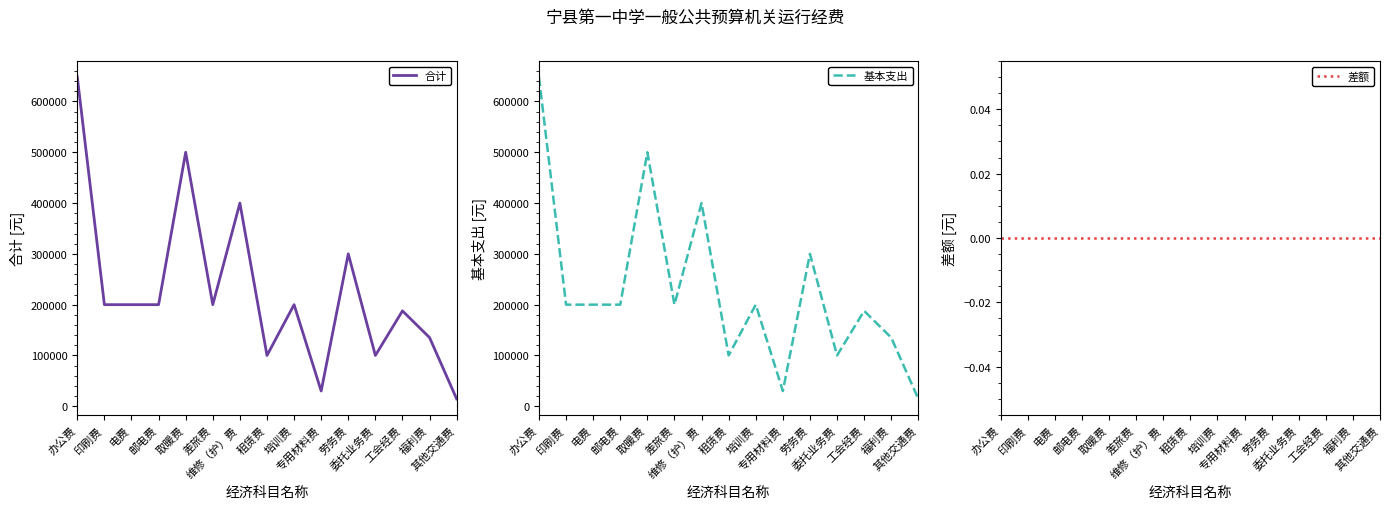

True or false: 基本支出 and 差额 intersect in this chart.

False